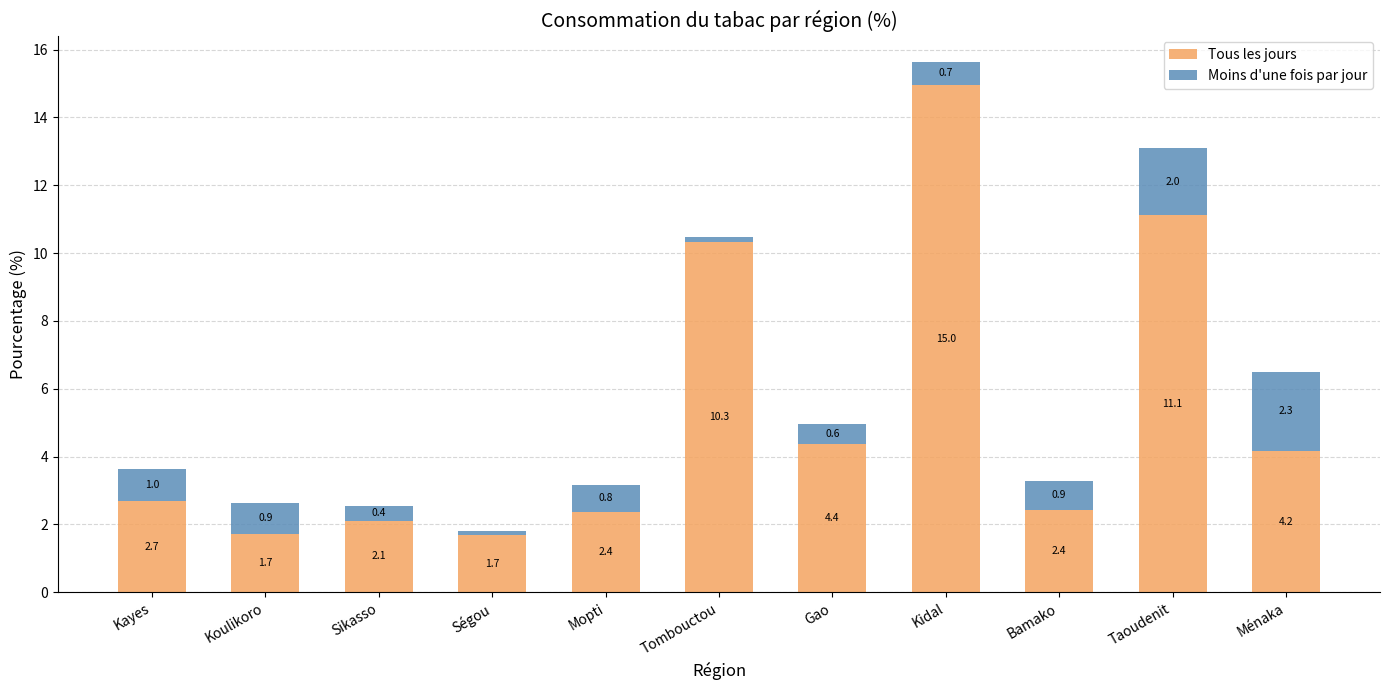

Read the Tous les jours value at Sikasso.

2.1